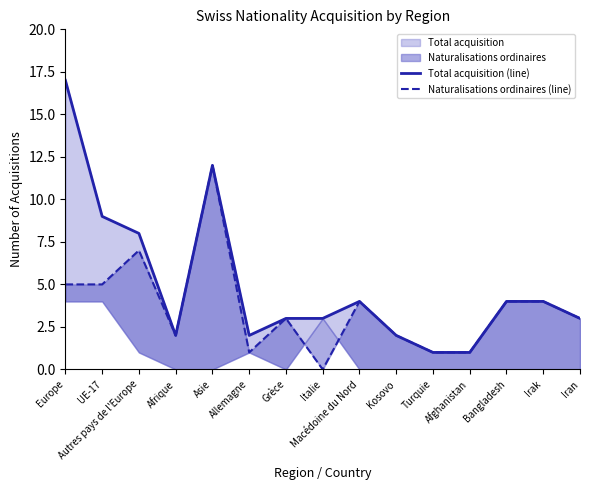

True or false: Naturalisations ordinaires (line) and Total acquisition (line) cross at least once.

False